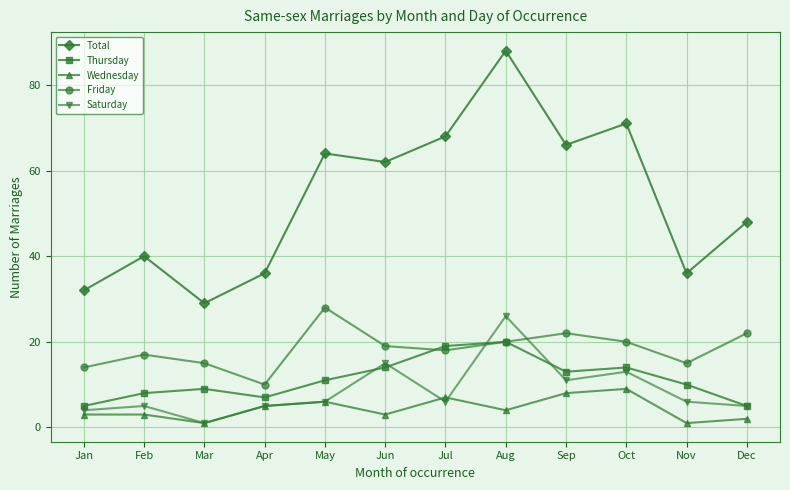

What is the average value of the Thursday series?

11